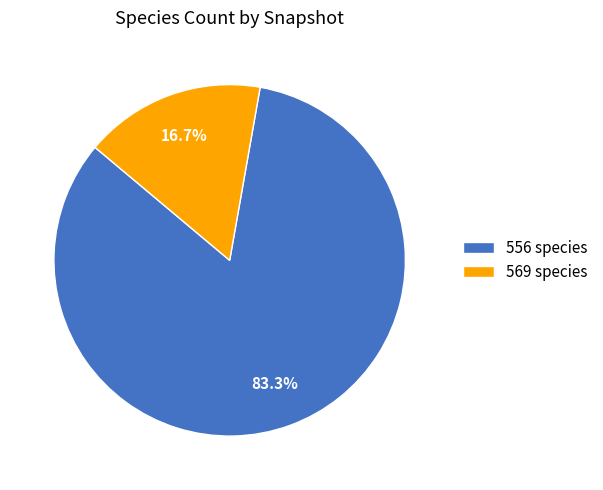

What is the largest slice in the pie chart?

556 species